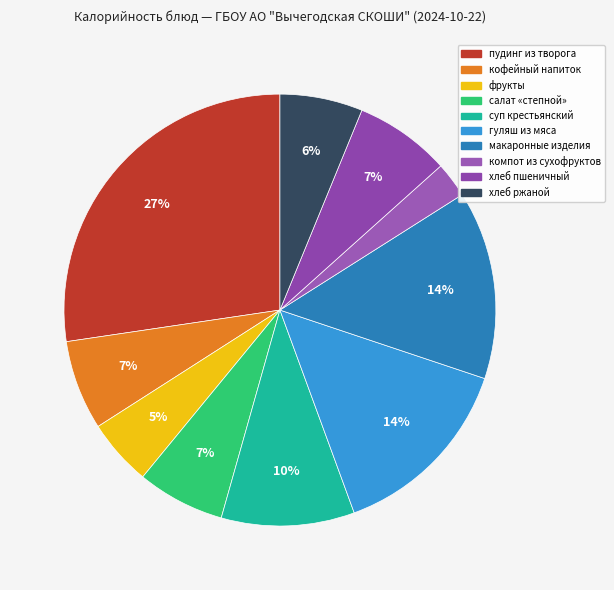

Which category has the smallest portion of the pie?

компот из сухофруктов